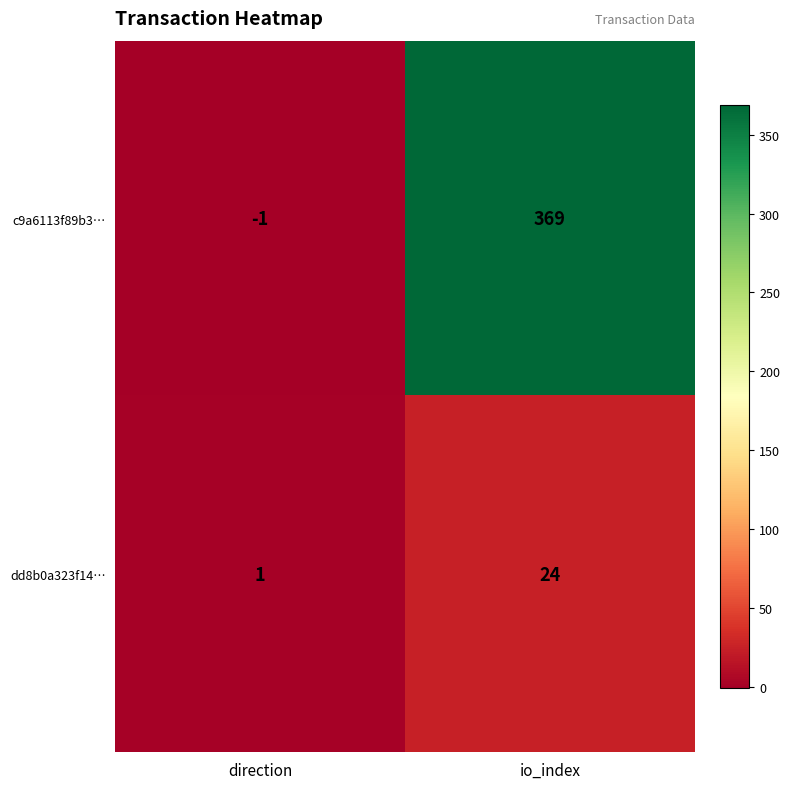

How many categories are shown in the chart?

2